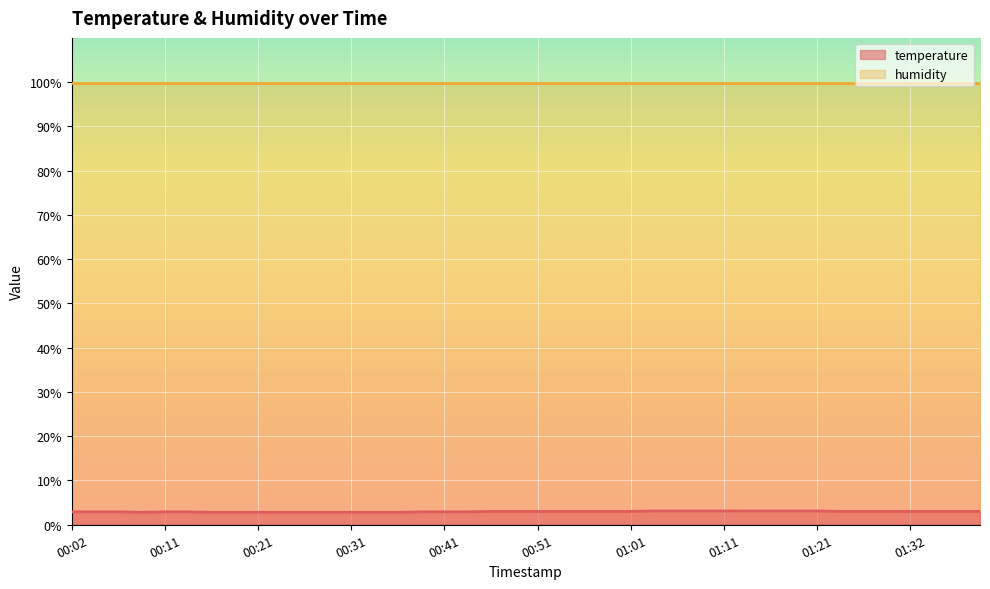

True or false: temperature and humidity cross at least once.

False